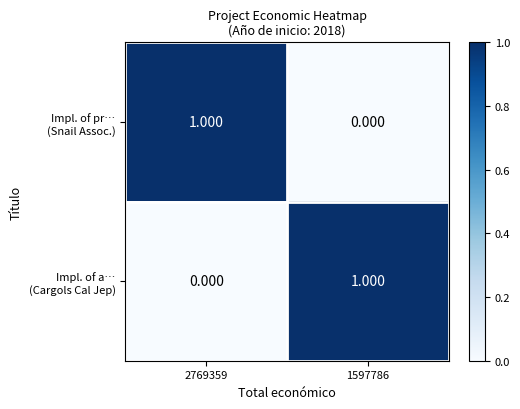

What is the difference between the highest and lowest values at 1597786?

1